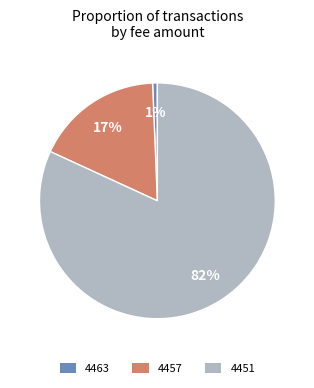

Is there a majority slice in this chart?

Yes